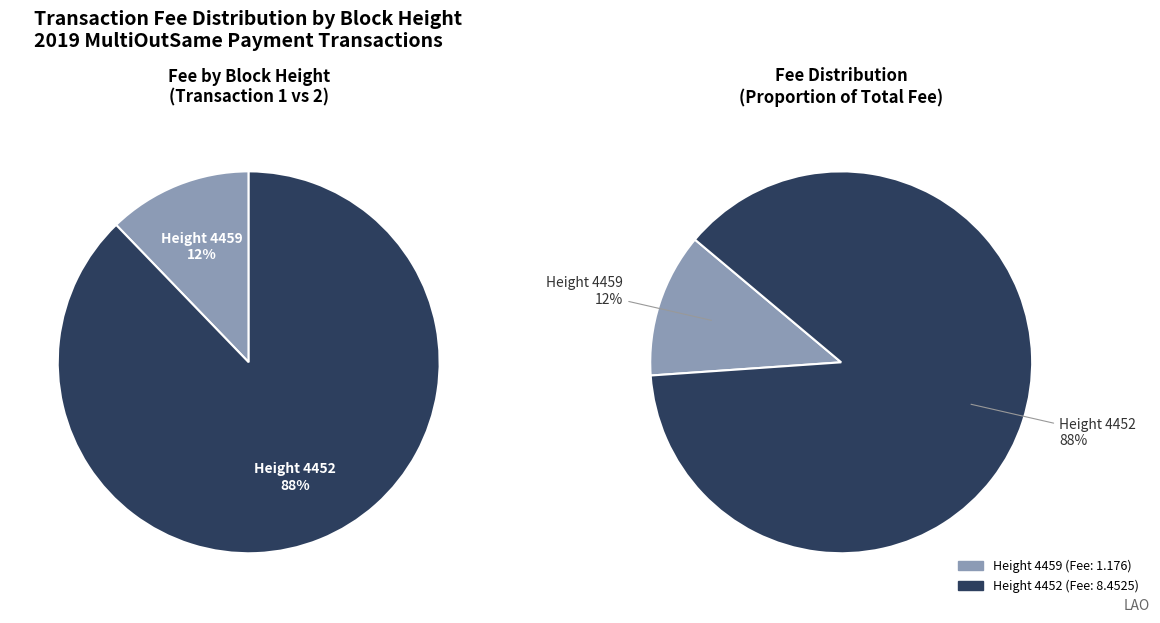

To the nearest percent, what is the average slice percentage?

50%